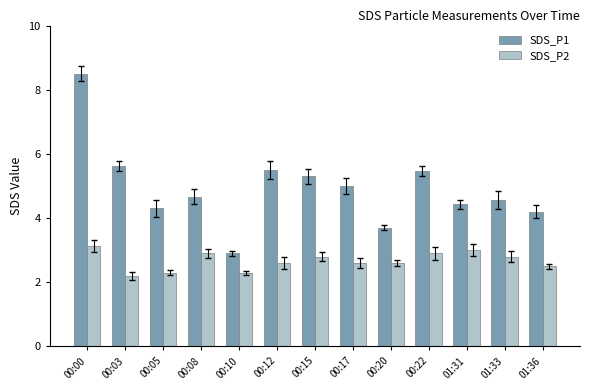

How many distinct data groups are displayed?

2